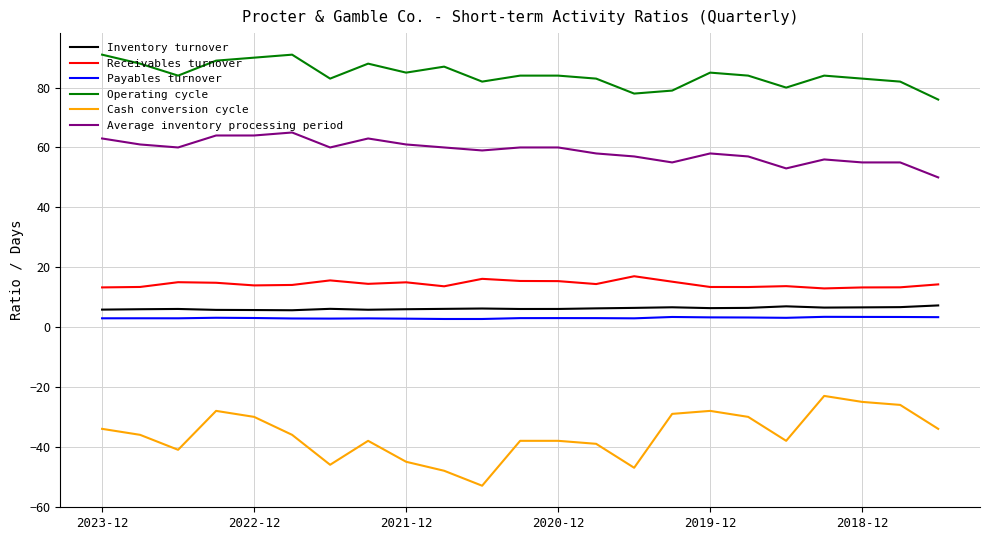

What is the minimum value for Receivables turnover?

12.9